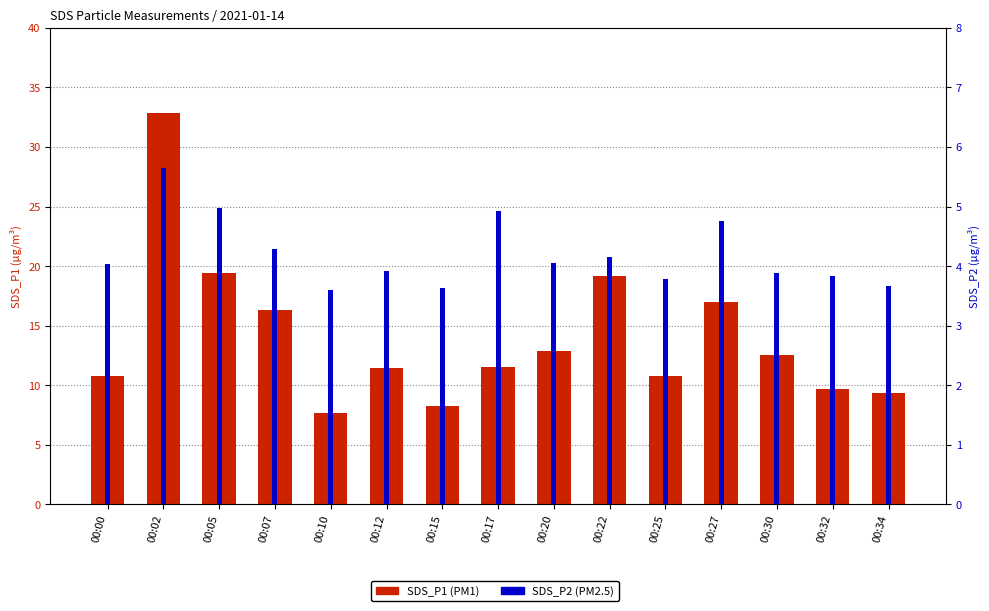

How many groups of bars are there?

15